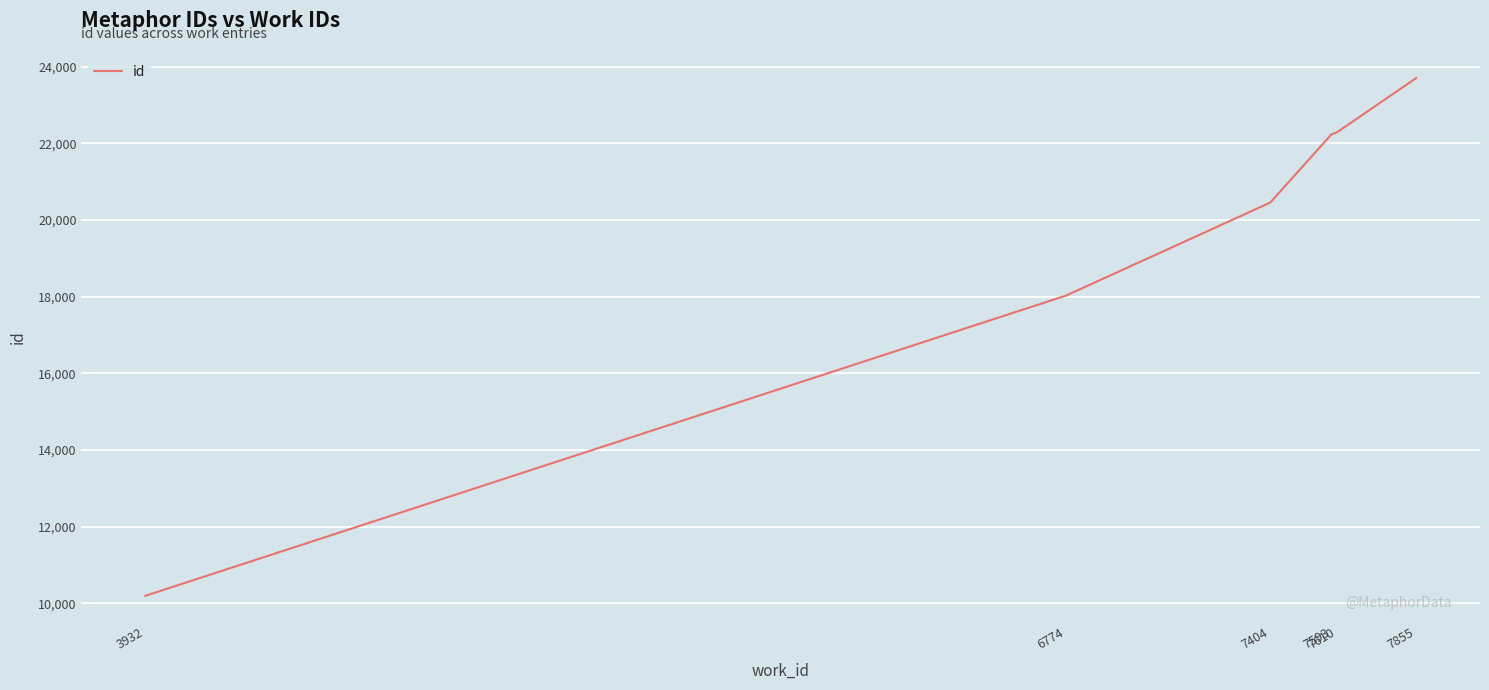

What is the minimum value shown in the chart?

10196